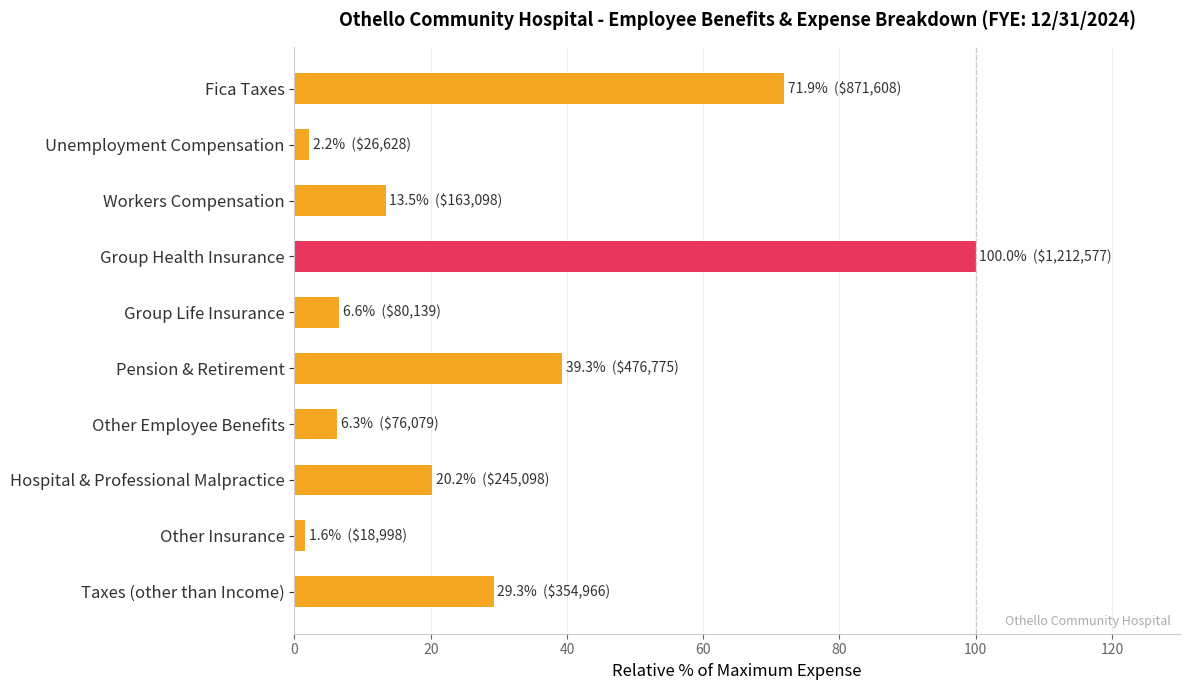

Where is the data nearest to the value 50?

Pension & Retirement